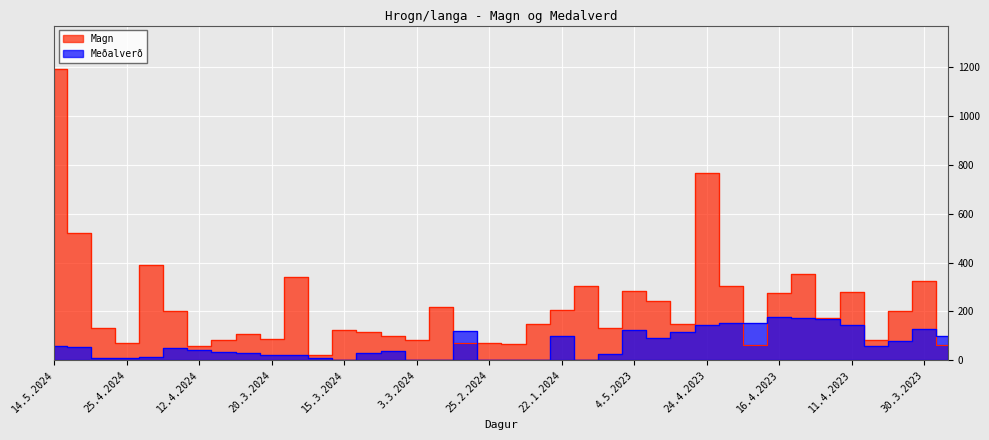

Rank the series at 20.3.2024 from lowest to highest value.

Medalverd, Magn